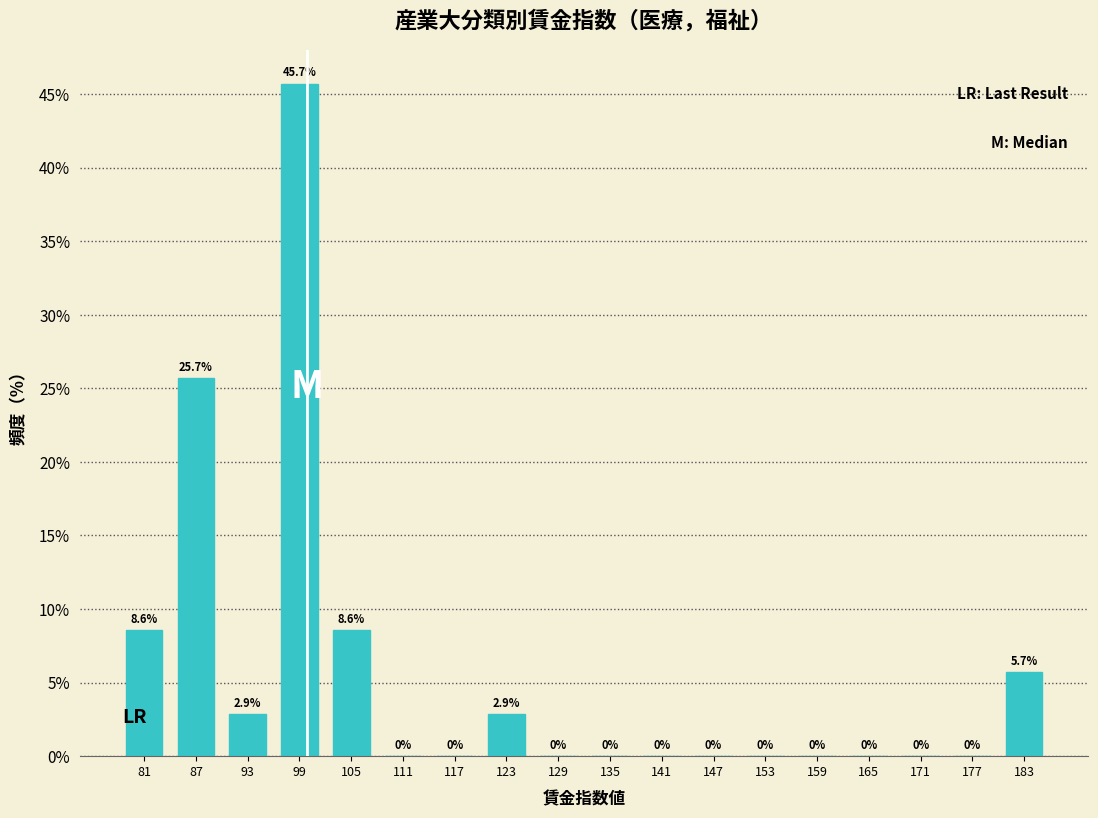

How tall is the bar that spans 120 to 126 on the x-axis?

2.9